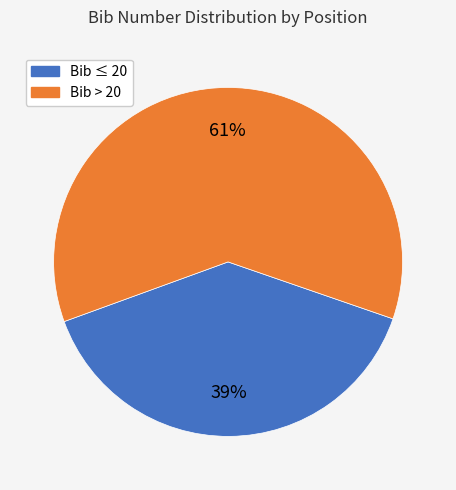

Is there any slice that represents more than half of the pie?

Yes